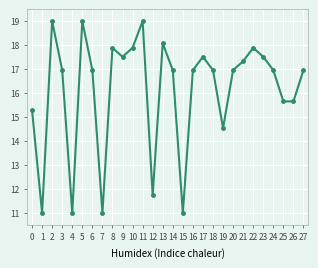

What is the sum of the values at 9 and 19?

32.0